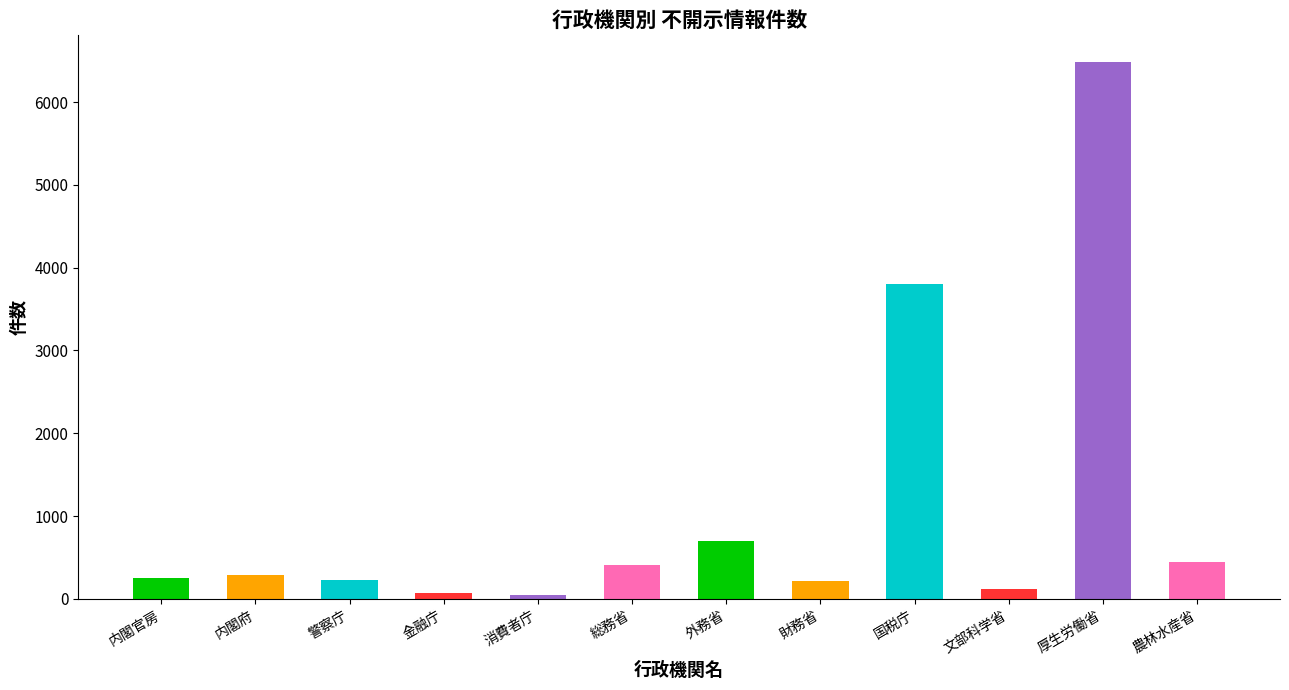

What is the sum of the values at 国税庁 and 厚生労働省?

10283